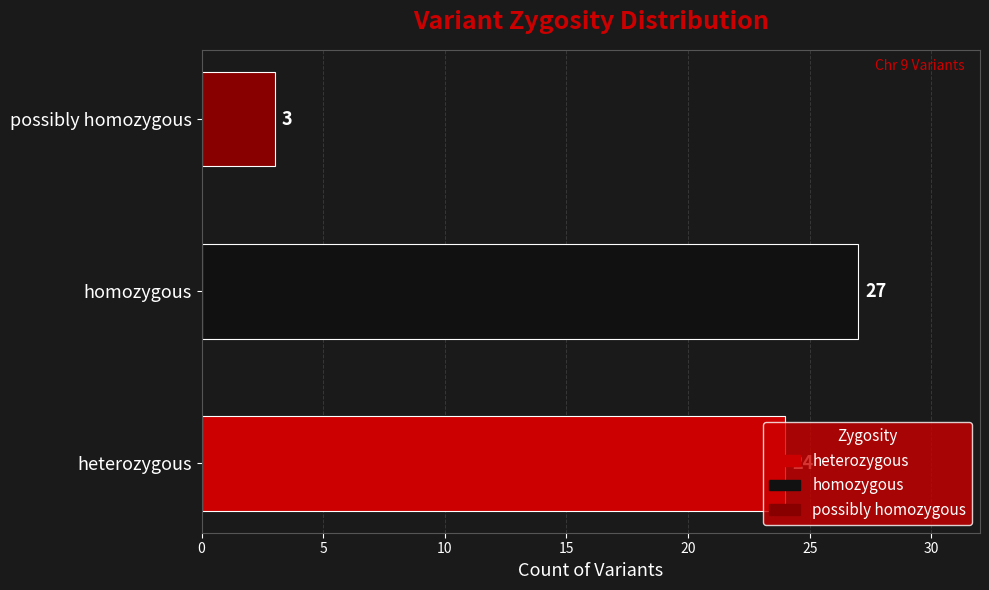

What is the change in value from homozygous to possibly homozygous?

-24